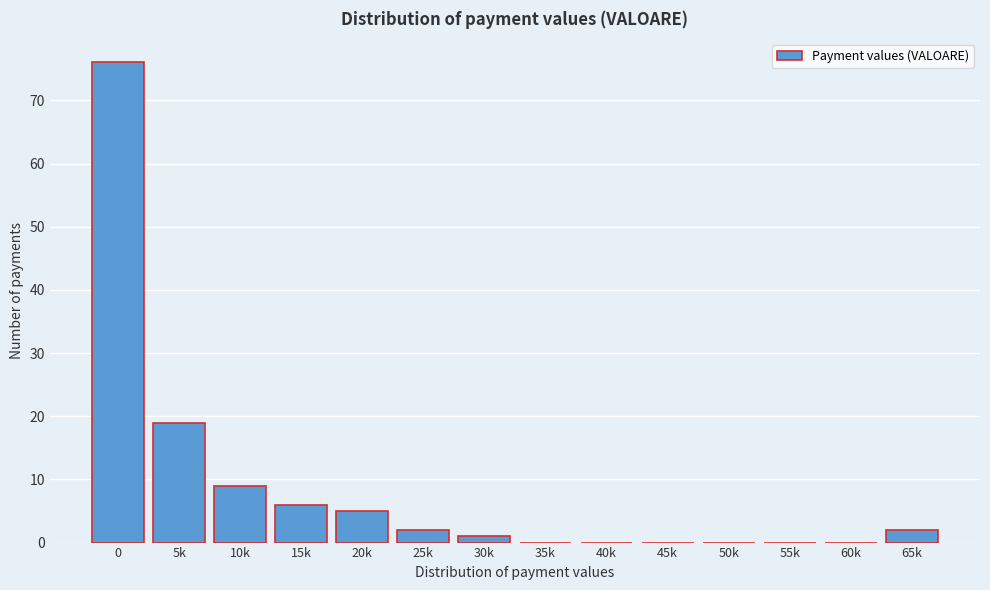

Reading right to left, transcribe all the data shown in this chart.

65k=2	60k=0	55k=0	50k=0	45k=0	40k=0	35k=0	30k=1	25k=2	20k=5	15k=6	10k=9	5k=19	0=76